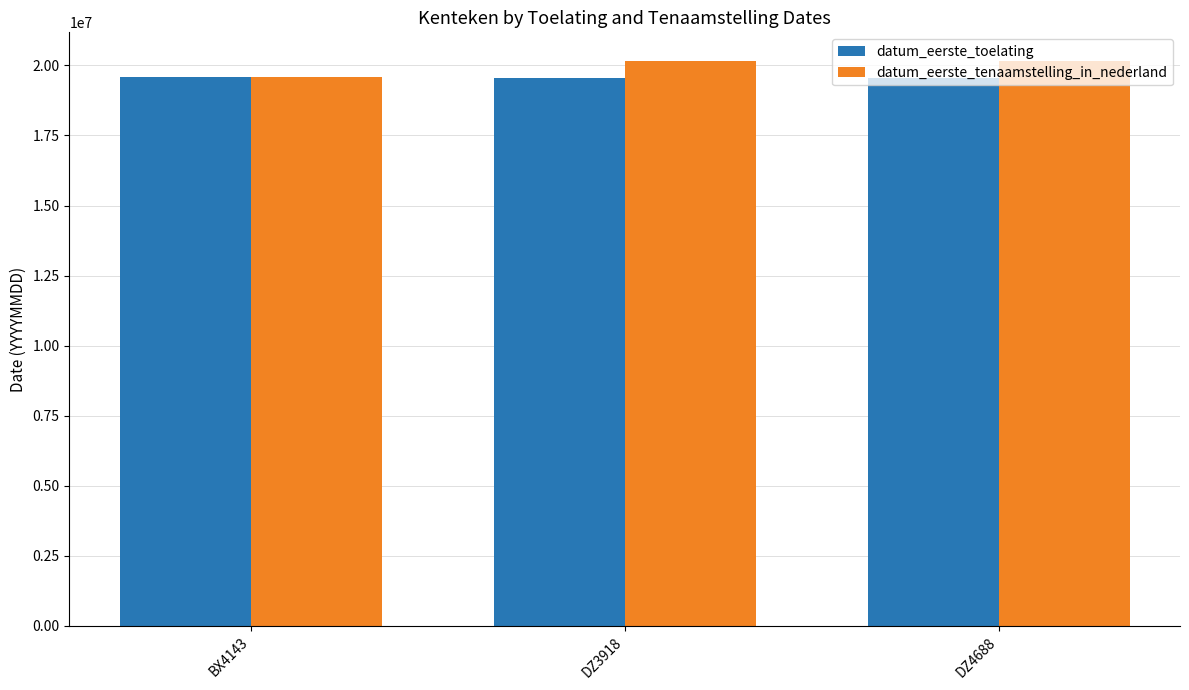

What is the difference between the highest and lowest values at DZ4688?

620988